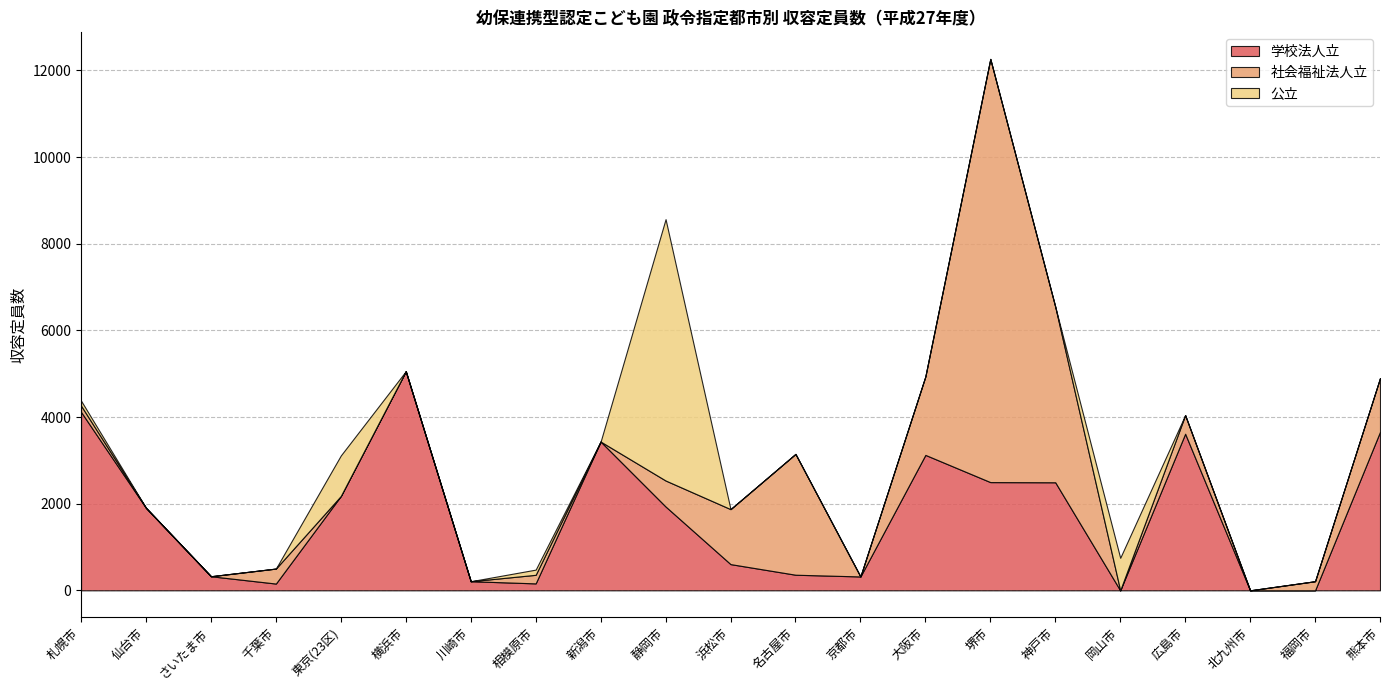

What is the difference between the 社会福祉法人立 values at 岡山市 and 大阪市?

1811